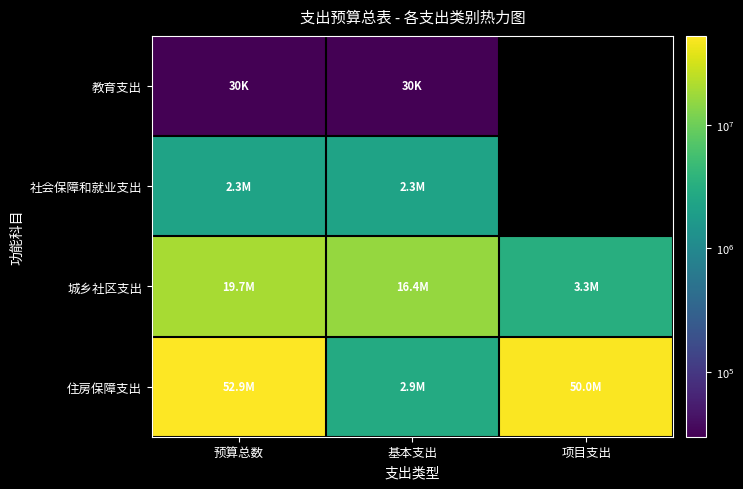

At which category is the sum across all series the highest?

预算总数